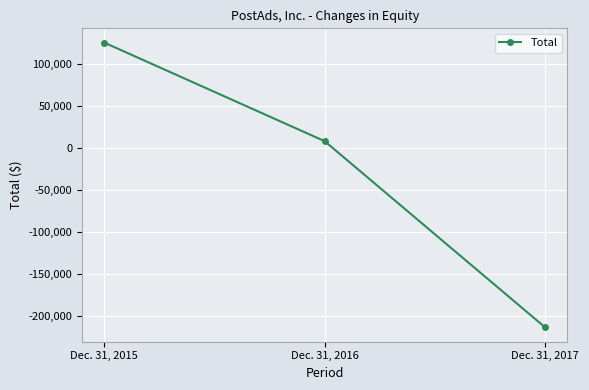

List the labels in order of value, largest first.

Dec. 31, 2015, Dec. 31, 2016, Dec. 31, 2017